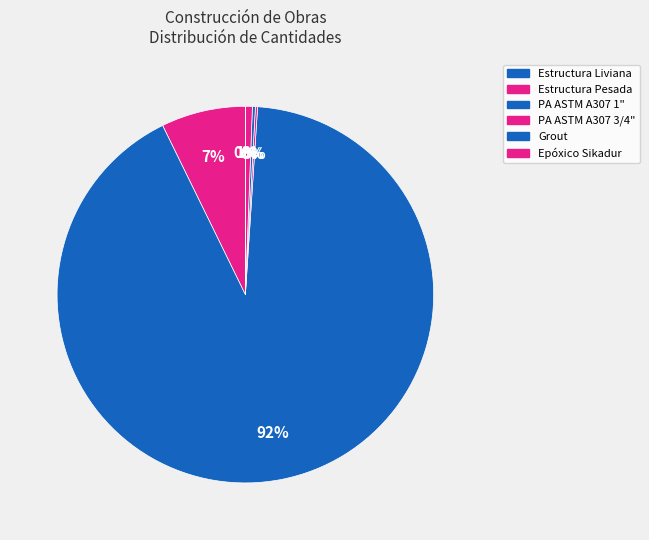

How many slices are in this pie chart?

6